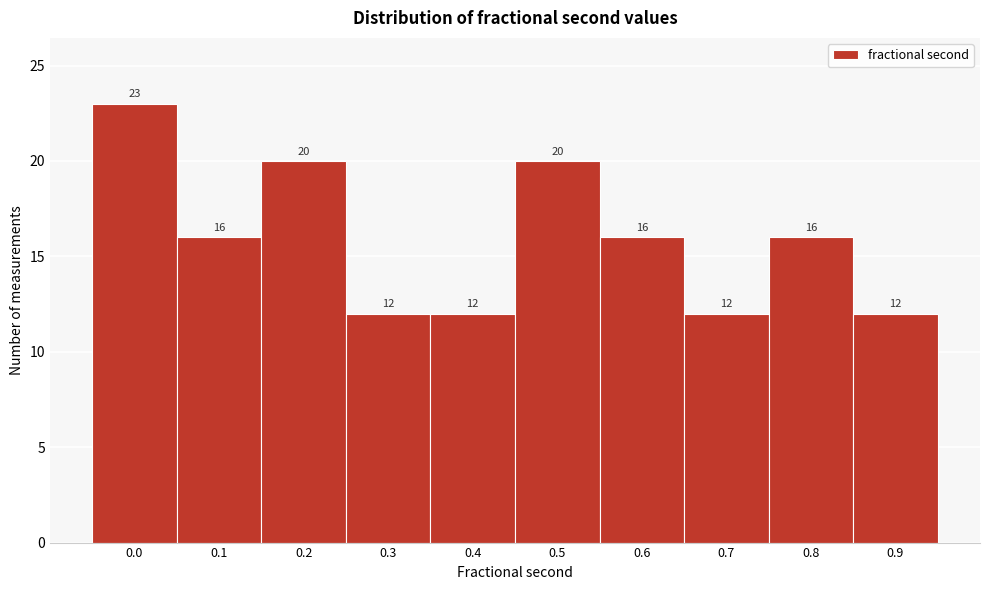

Reading left to right, what are all the values shown in this chart?

23	16	20	12	12	20	16	12	16	12